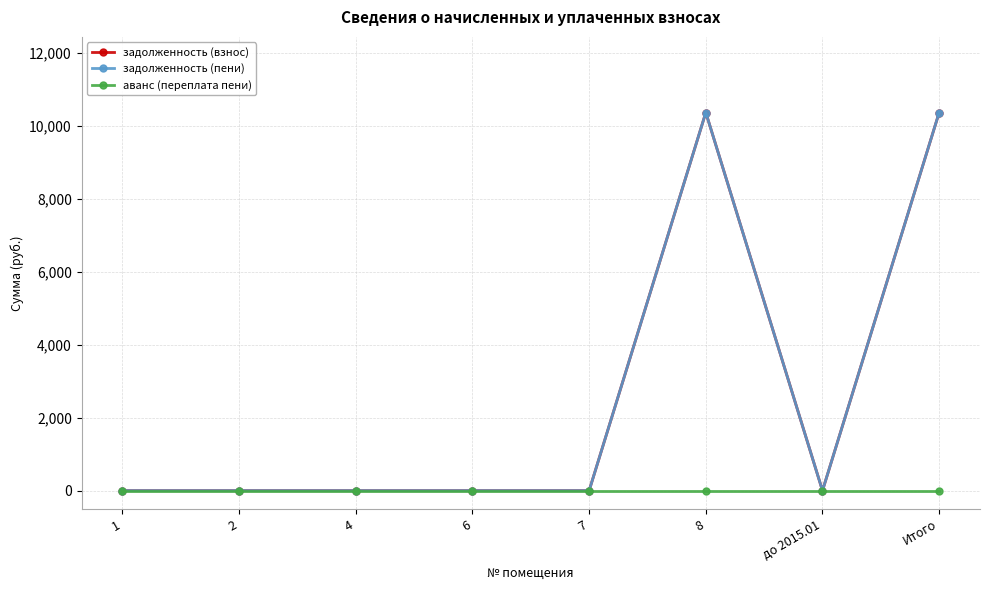

Which series changed the most between 1 and 7?

задолженность (взнос)